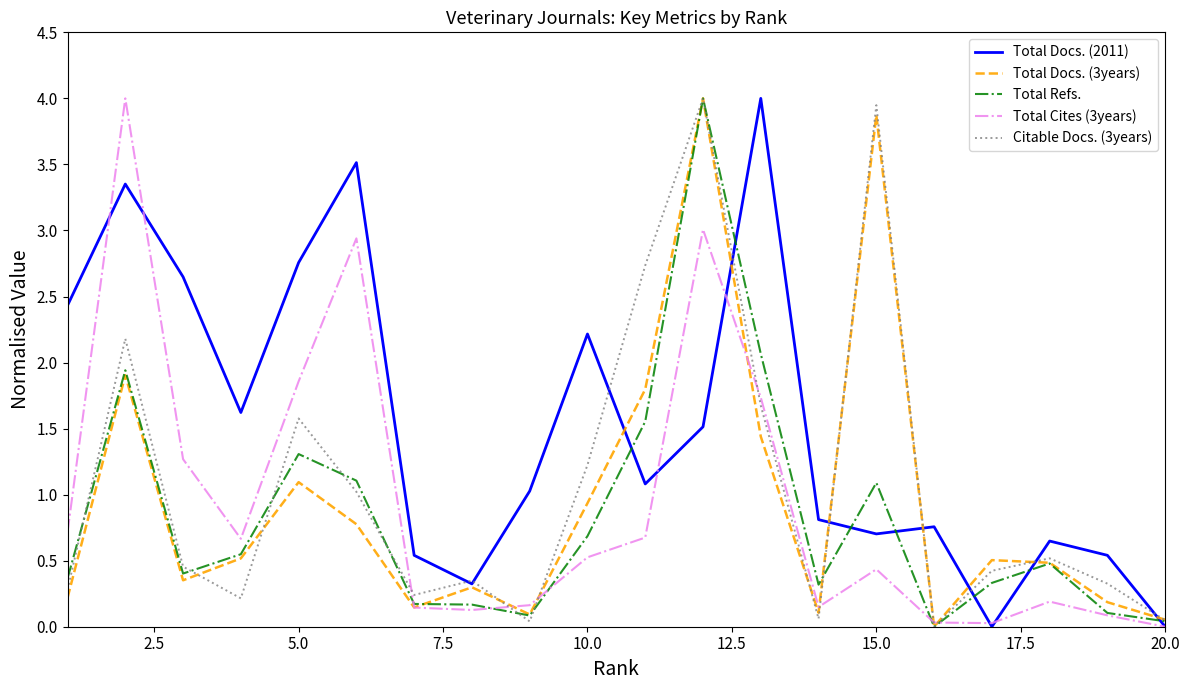

Which series has the largest total across all categories?

Total Docs. (2011)